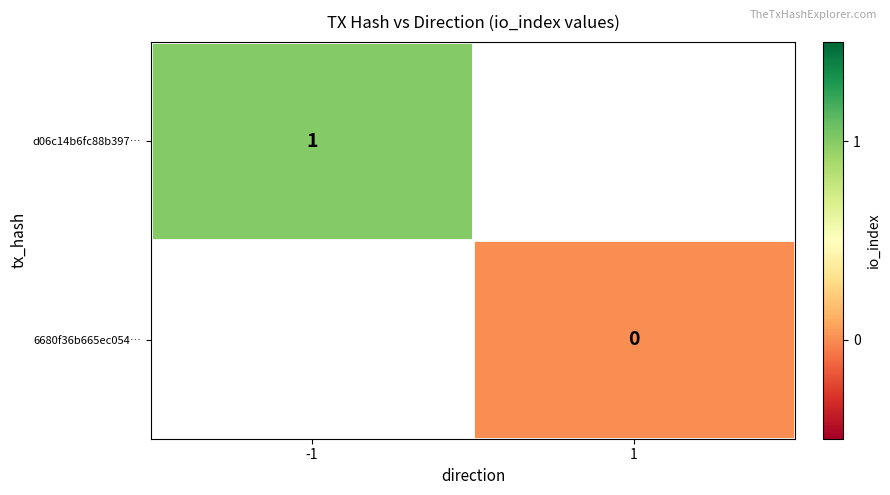

Is the value of d06c14b6fc88b397… at -1 greater than the value of 6680f36b665ec054… at 1?

Yes